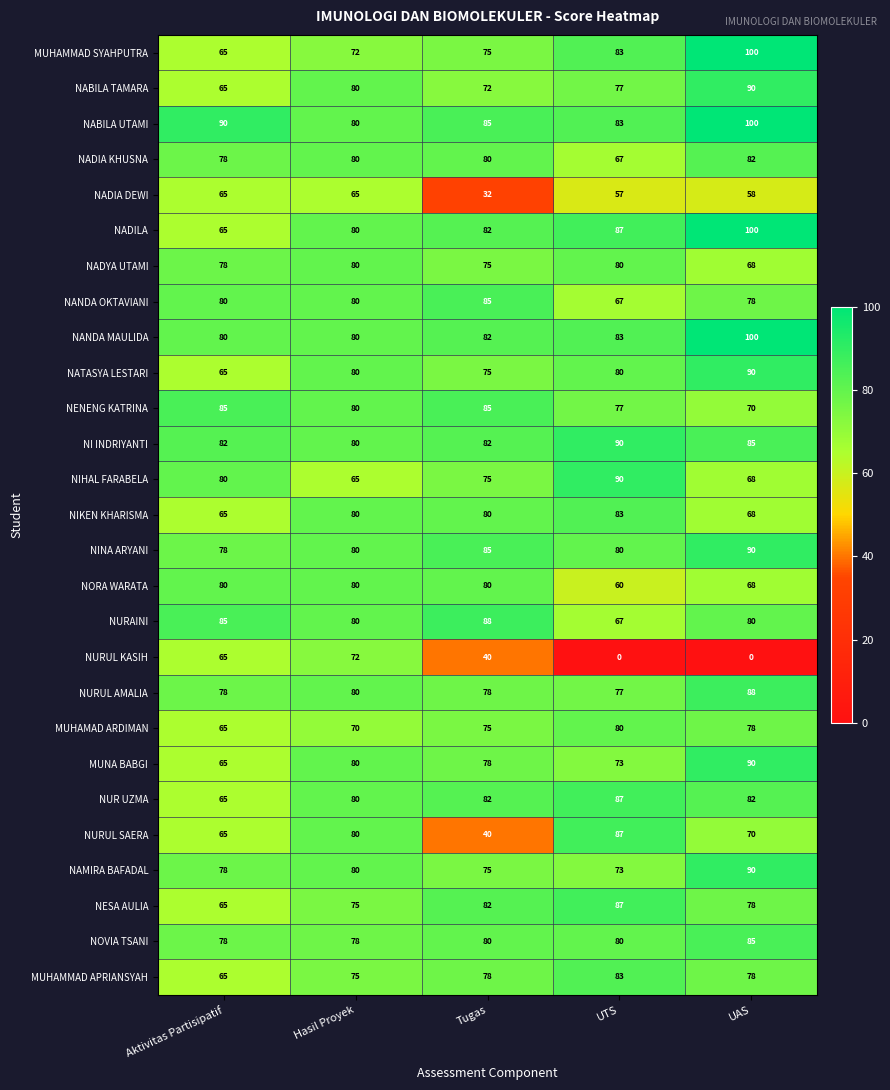

List the labels in order of NABILA TAMARA value, largest first.

UAS, Hasil Proyek, UTS, Tugas, Aktivitas Partisipatif